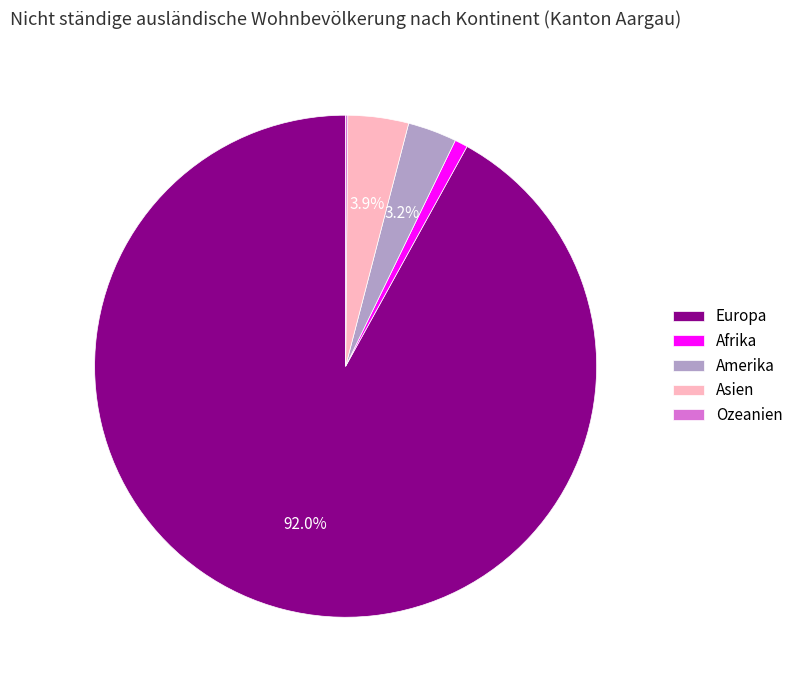

Is there a majority slice in this chart?

Yes